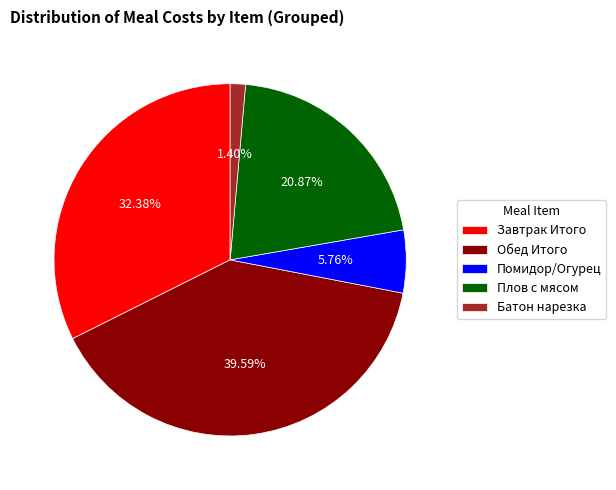

Rank the categories by value from lowest to highest.

Батон нарезка, Помидор/Огурец, Плов с мясом, Завтрак Итого, Обед Итого